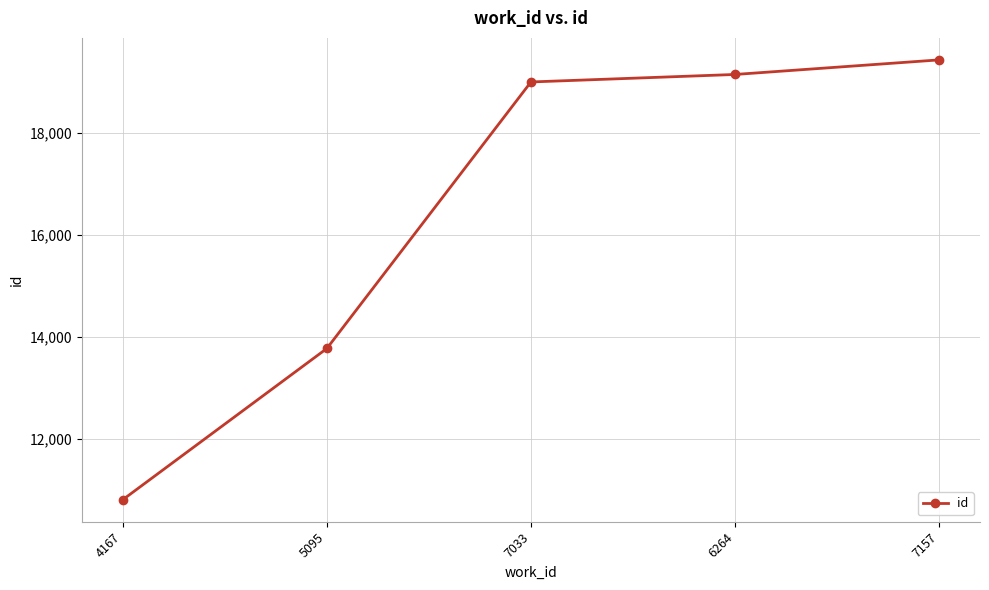

What is the maximum value shown in the chart?

19426